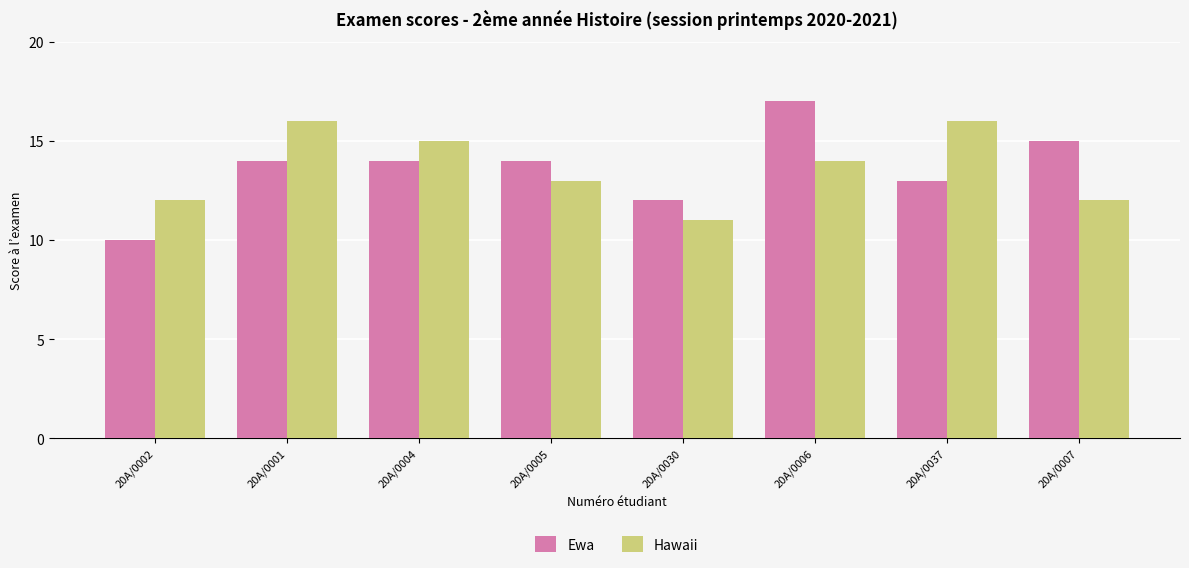

What is the spread (max minus min) of values at 20A/0002?

2